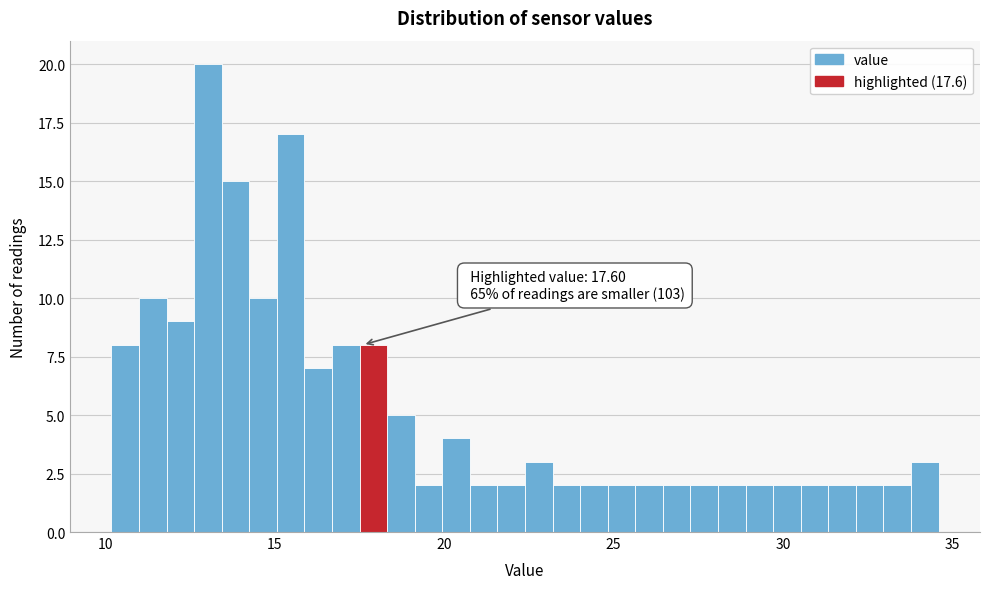

Around what value on the x-axis is the tallest bar? Give the approximate position of its centre, as read against the axis.

13.0